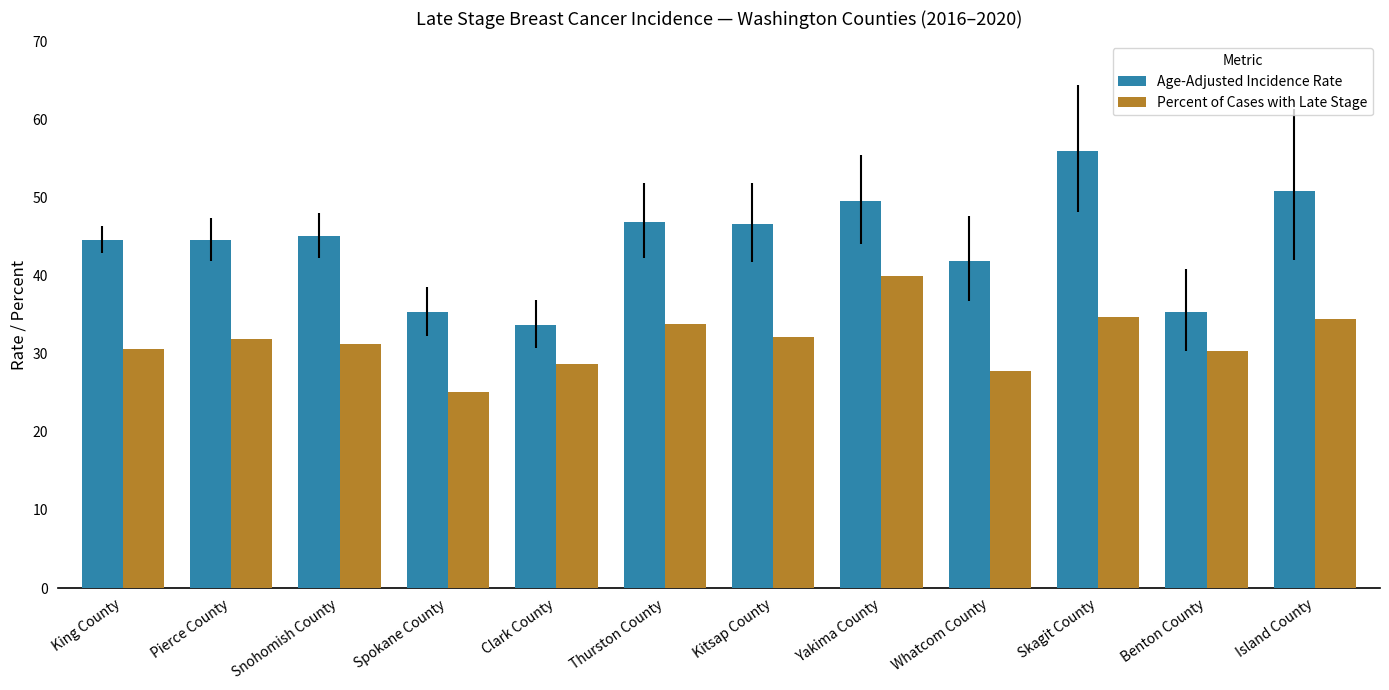

What are all the series names shown in the legend?

Age-Adjusted Incidence Rate, Percent of Cases with Late Stage